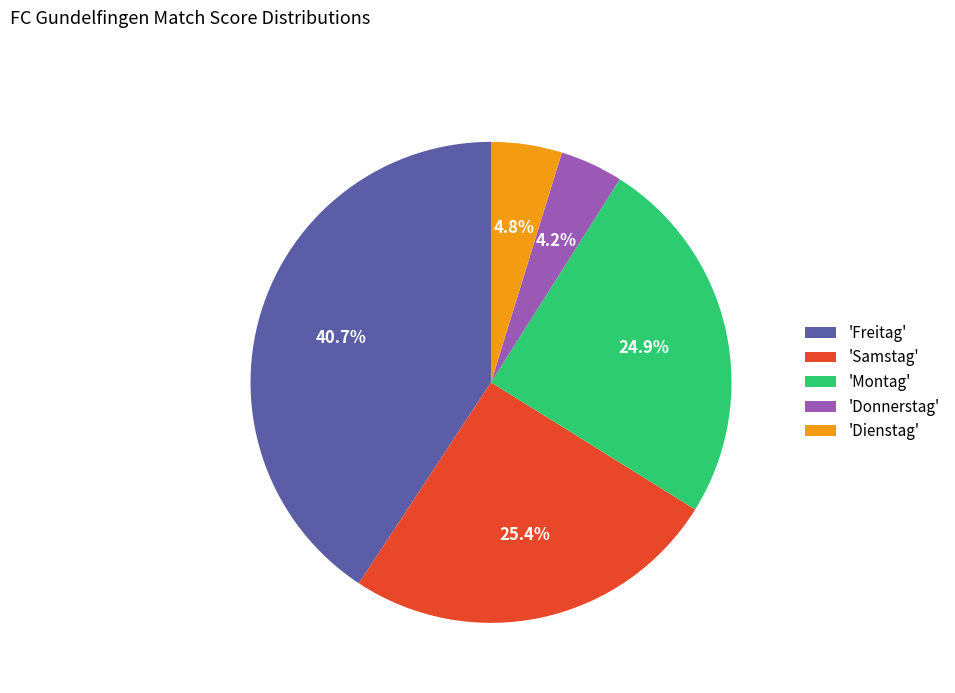

Is there any slice that represents more than half of the pie?

No